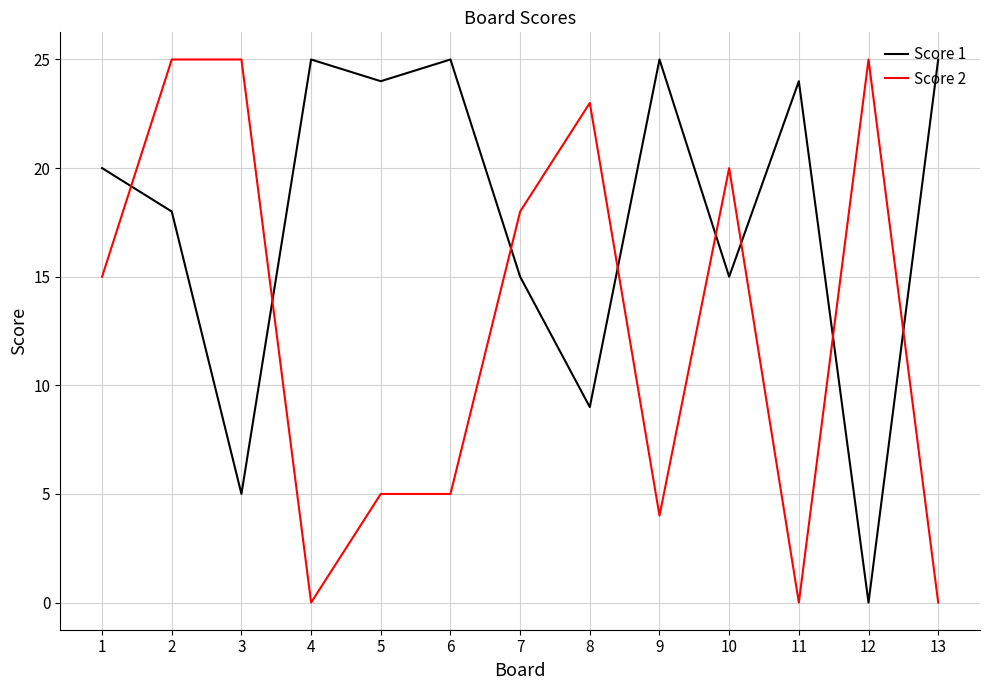

The value of Score 2 at 6 is 5. True or false?

True